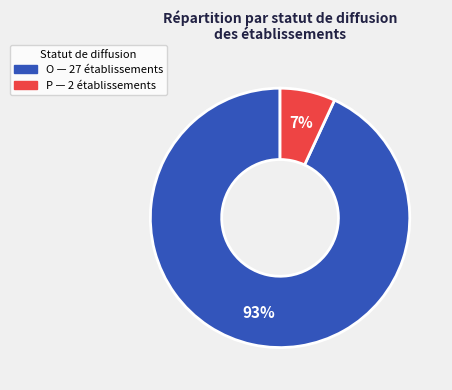

Is there any slice that represents more than half of the pie?

Yes